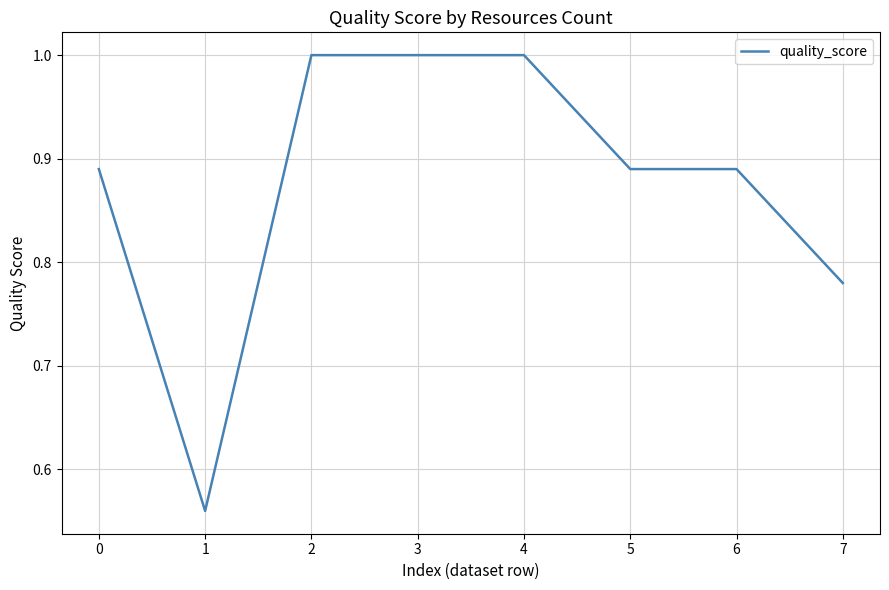

The chart shows a value of 1.0 at 2. True or false?

True